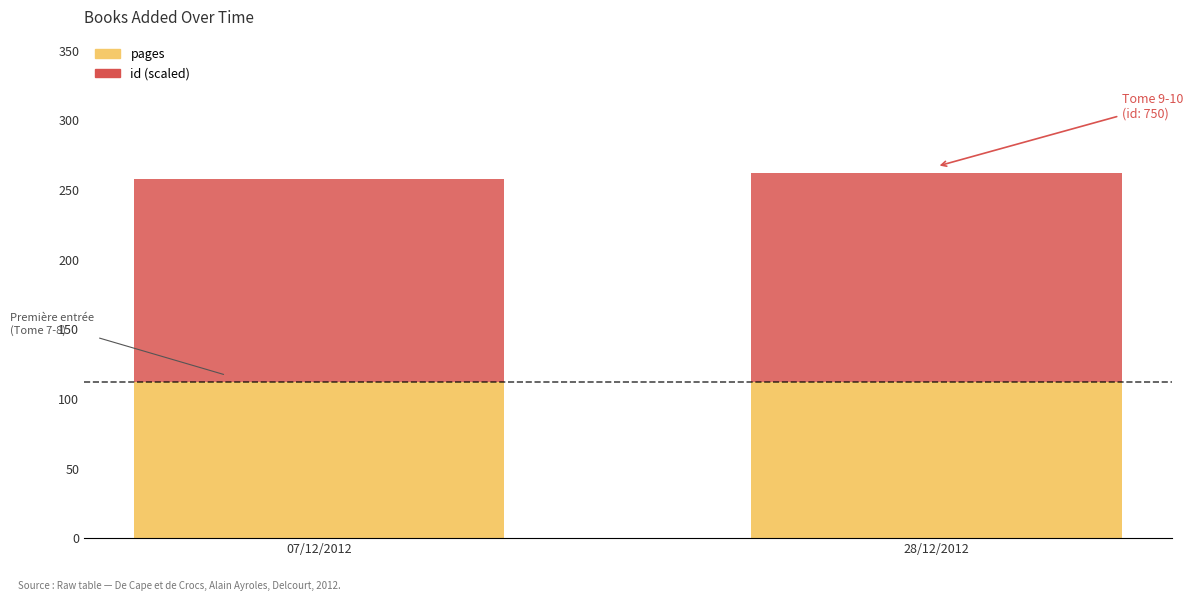

How many distinct data groups are displayed?

2